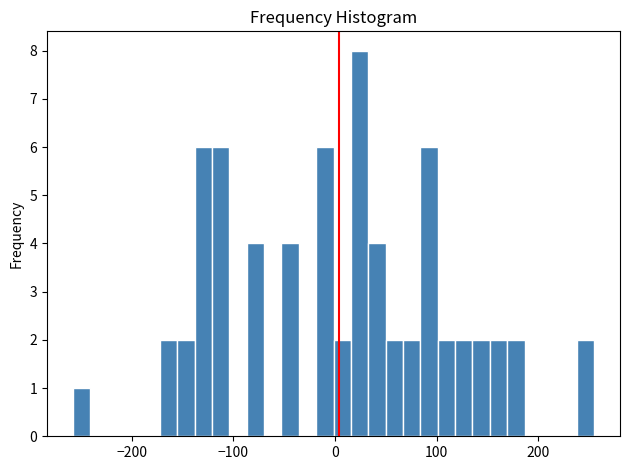

Around what value on the x-axis is the tallest bar? Give the approximate position of its centre, as read against the axis.

20